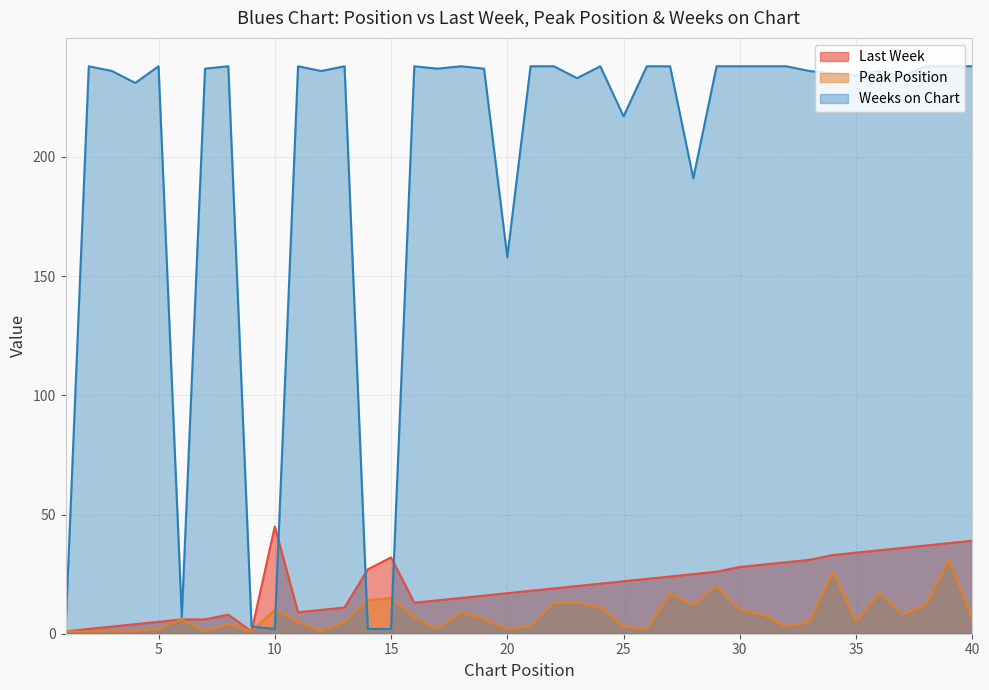

What value does the Last Week series have at 5?

5